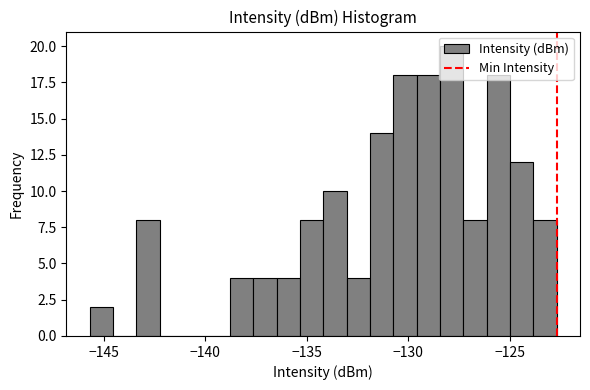

Around what value on the x-axis is the tallest bar? Give the approximate position of its centre, as read against the axis.

-128.0